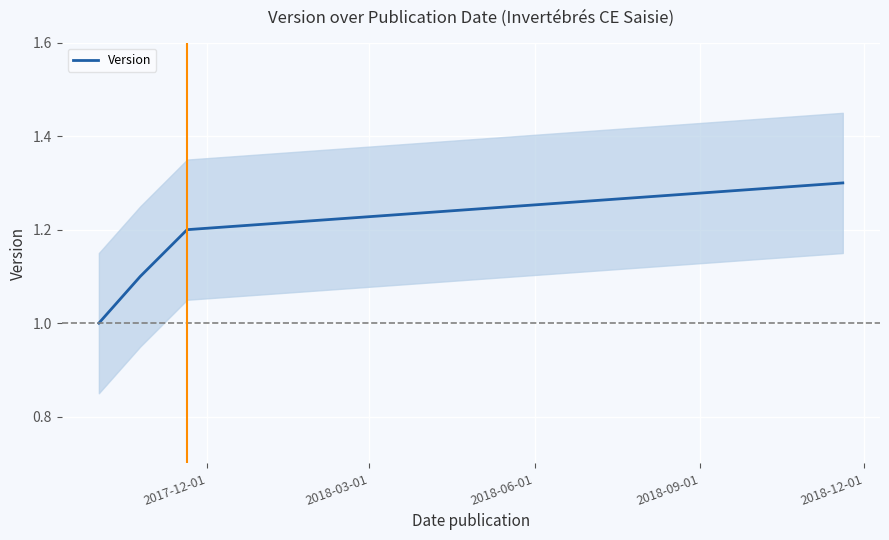

True or false: Version has more than 0 interior local peaks.

False